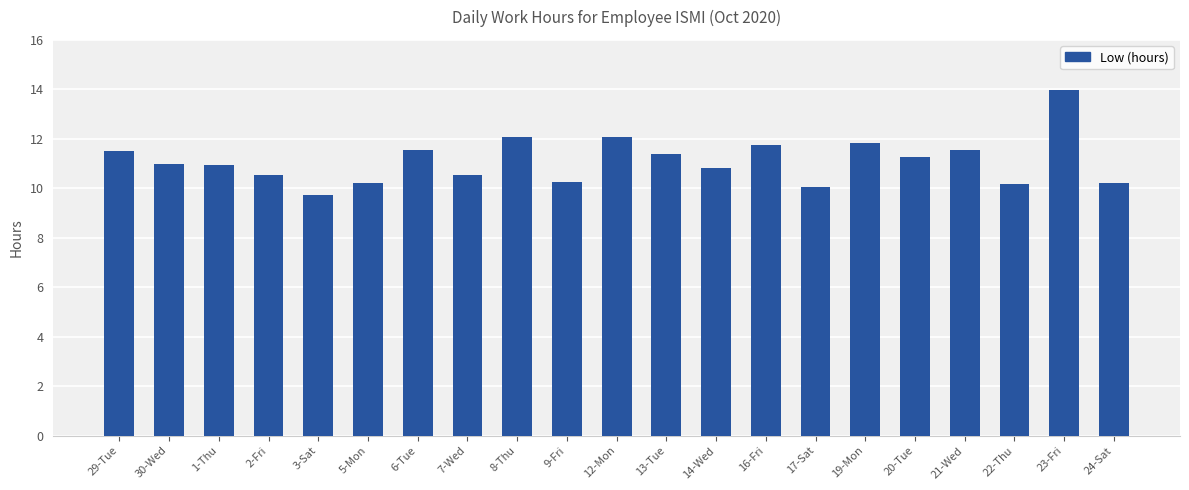

The value at 17-Sat is 10.1. True or false?

True